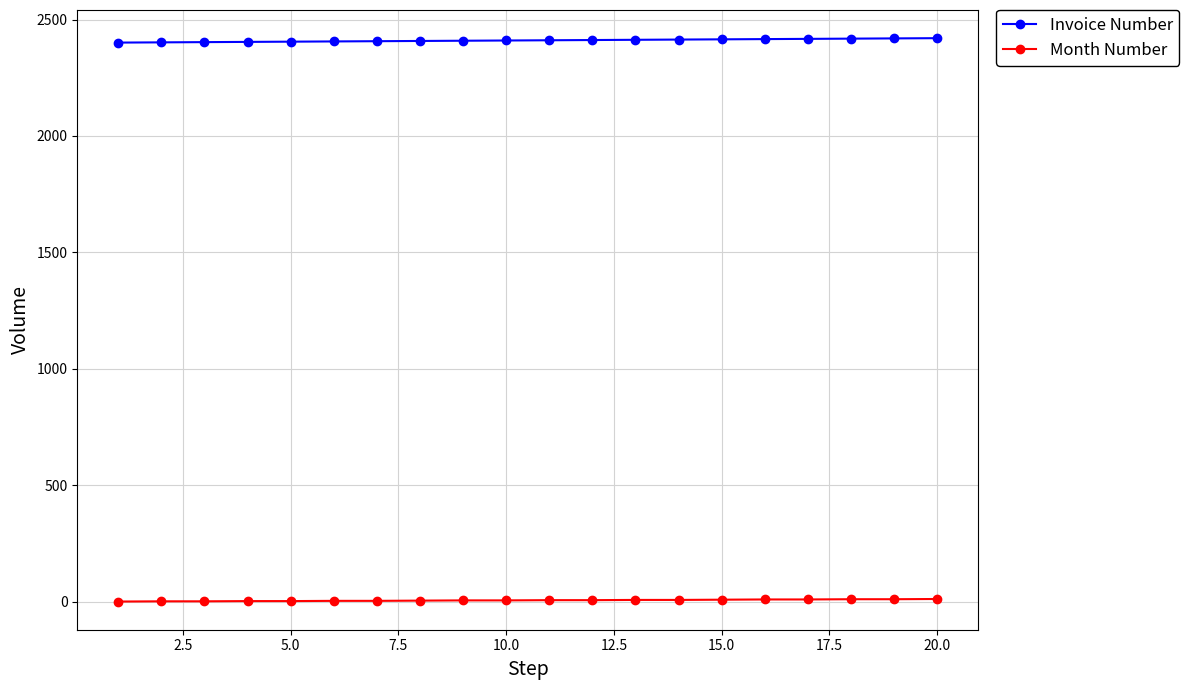

What is the average value of the Month Number series?

6